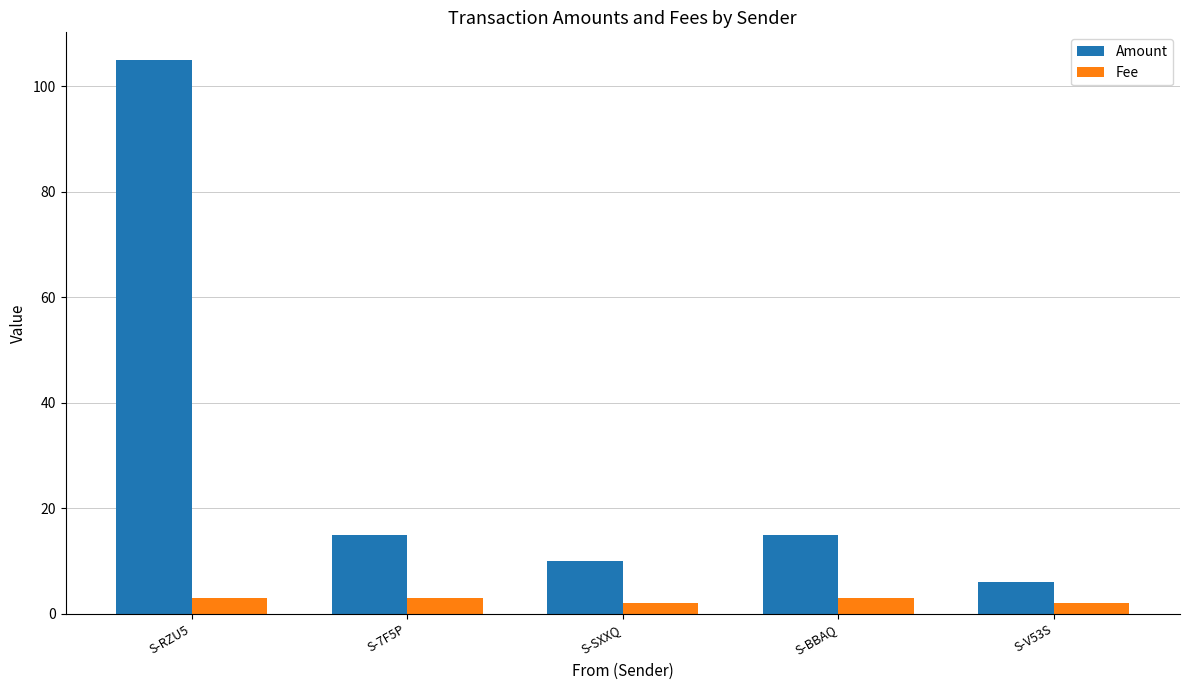

What is the label of the 3rd bar from the left?

S-SXXQ